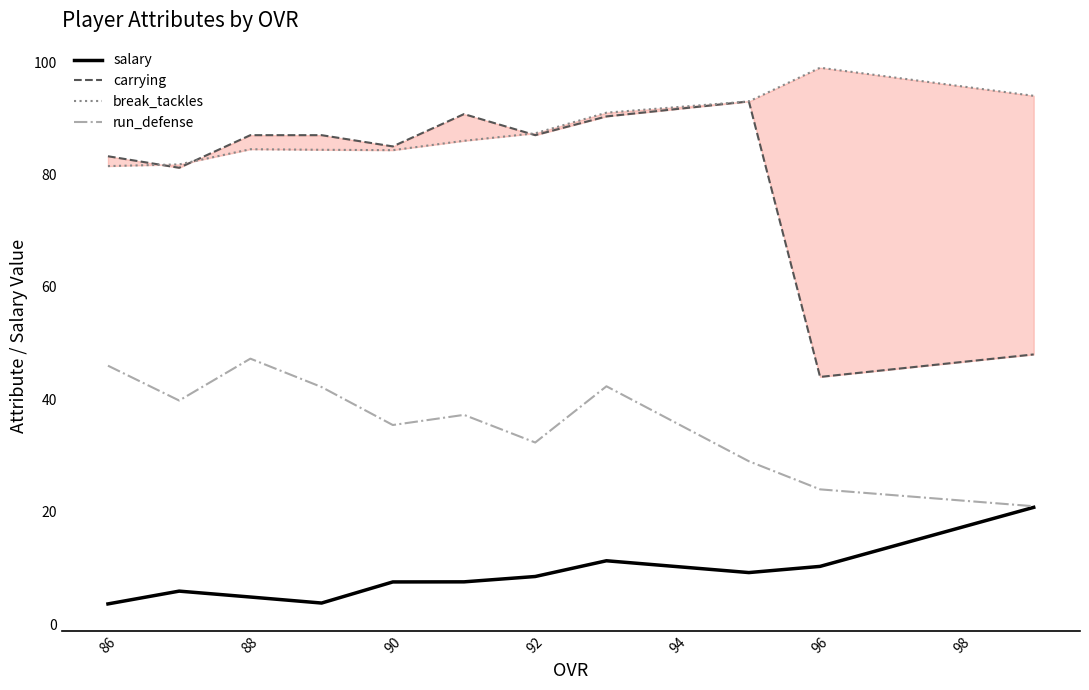

Where is the first local maximum for break_tackles?

88